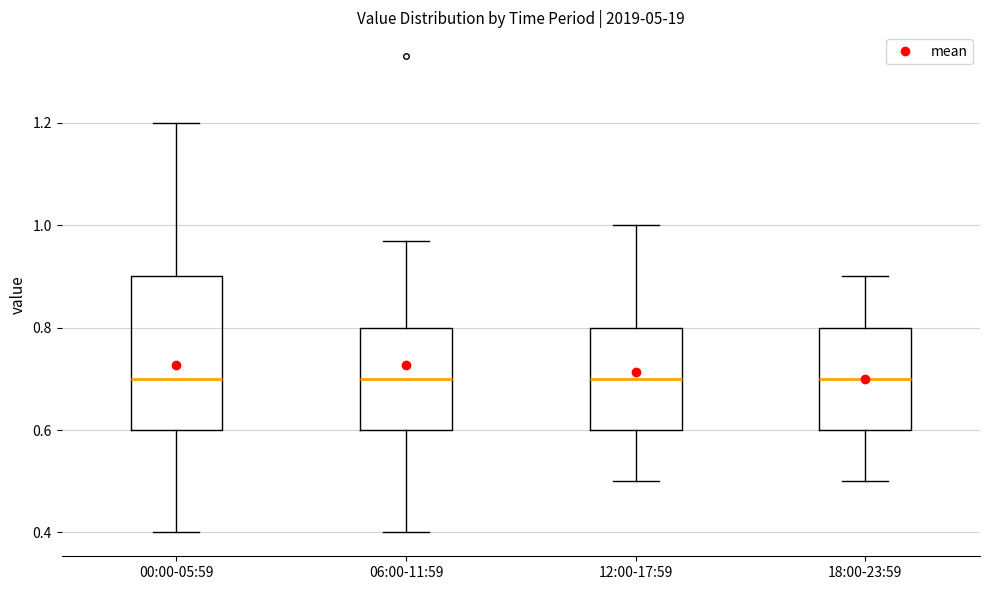

Where does the upper whisker of the box for 12:00-17:59 end on the y-axis? The values are not printed on the chart, so give them approximately, as read against the axis.

1.00